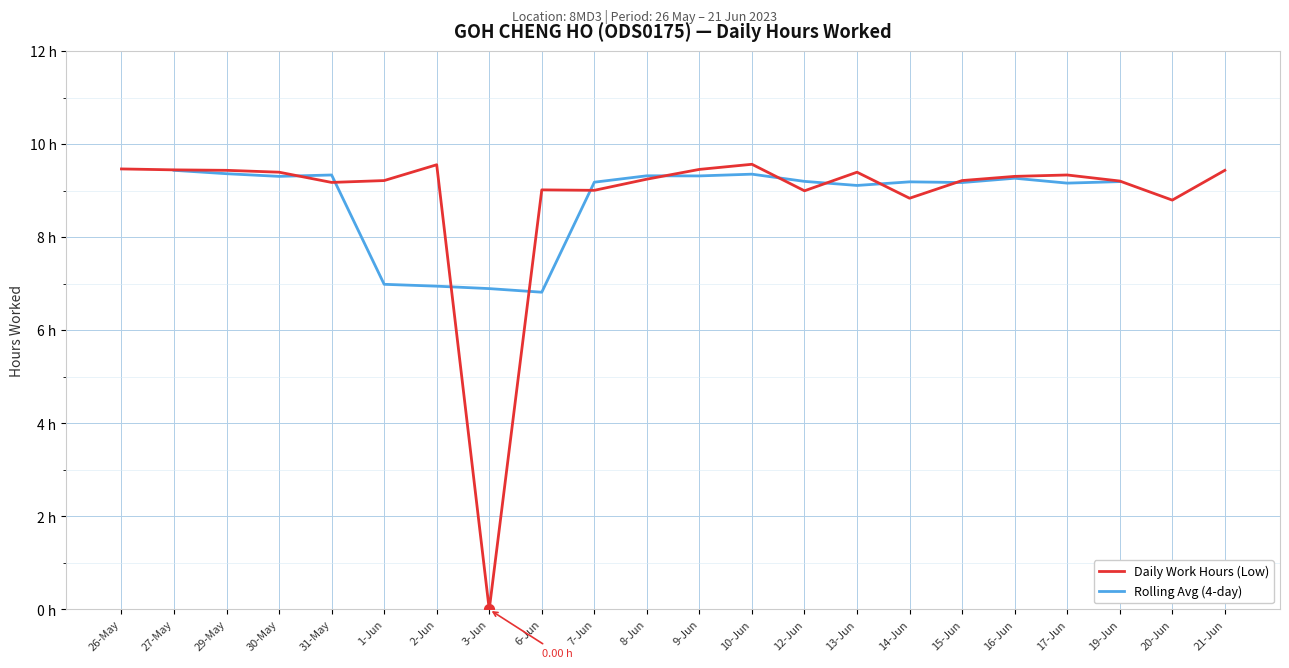

Between 13-Jun and 2-Jun, which is larger?

2-Jun